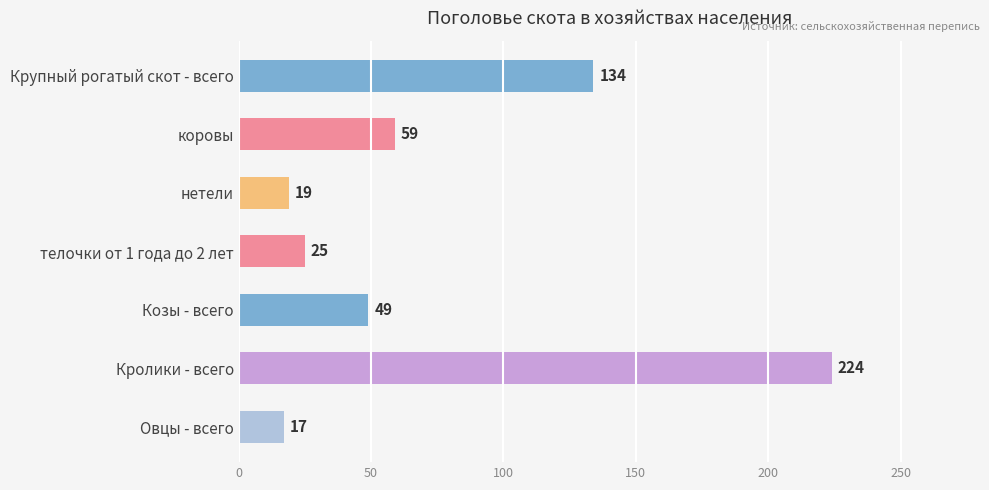

Does the chart contain any negative values?

No